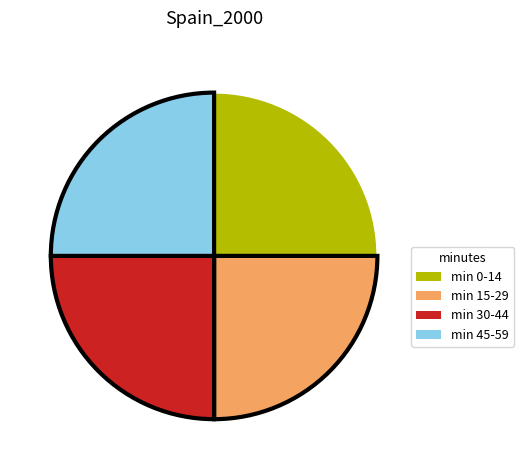

Count the number of slices in the pie.

4